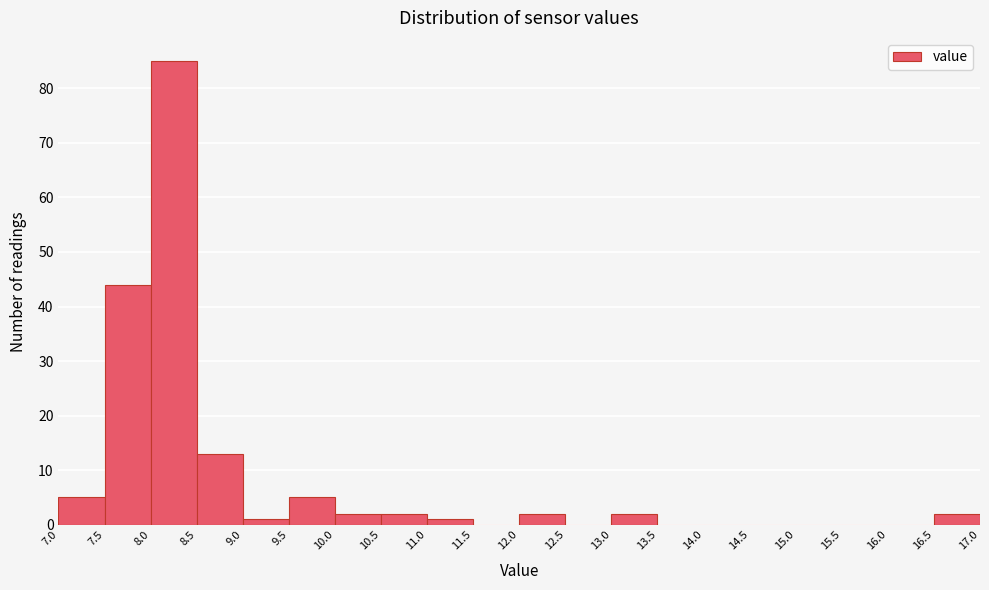

Which range on the x-axis has the tallest bar?

8.0 to 8.5